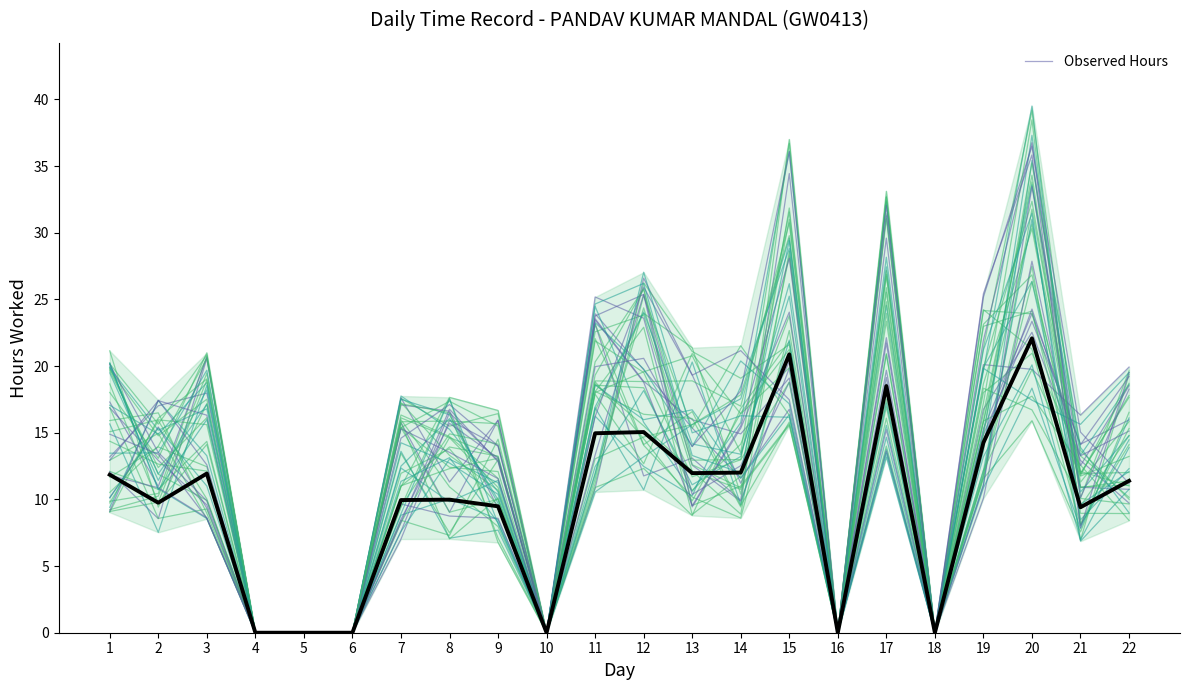

At which label does the data first exceed 11?

1